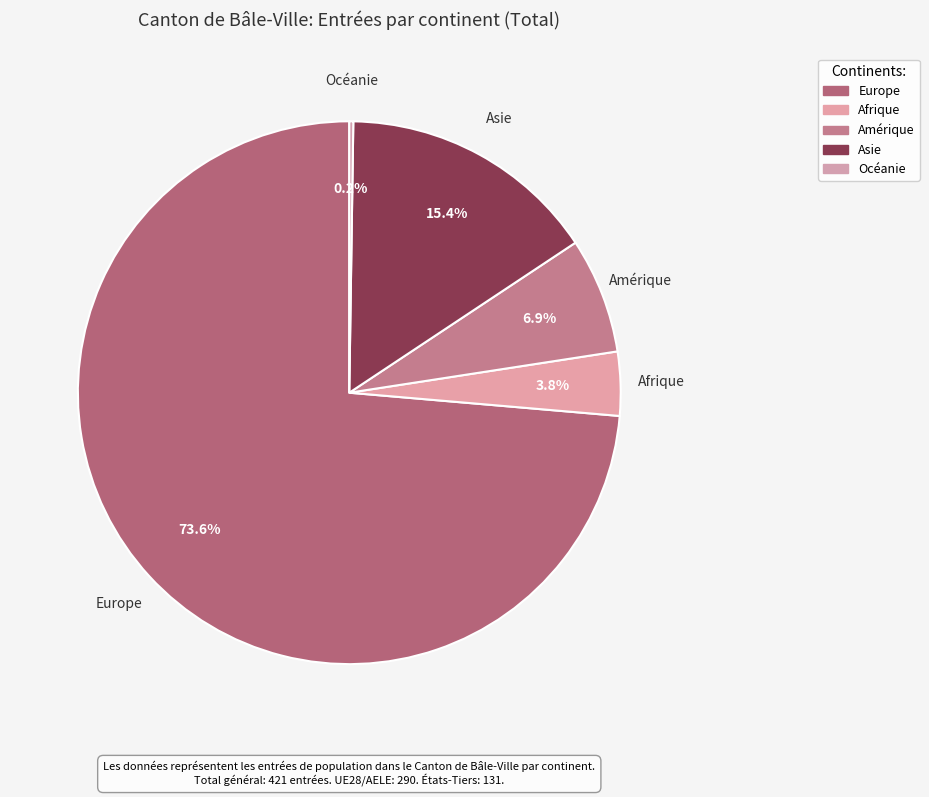

The Afrique slice represents 17% of the pie. True or false?

False